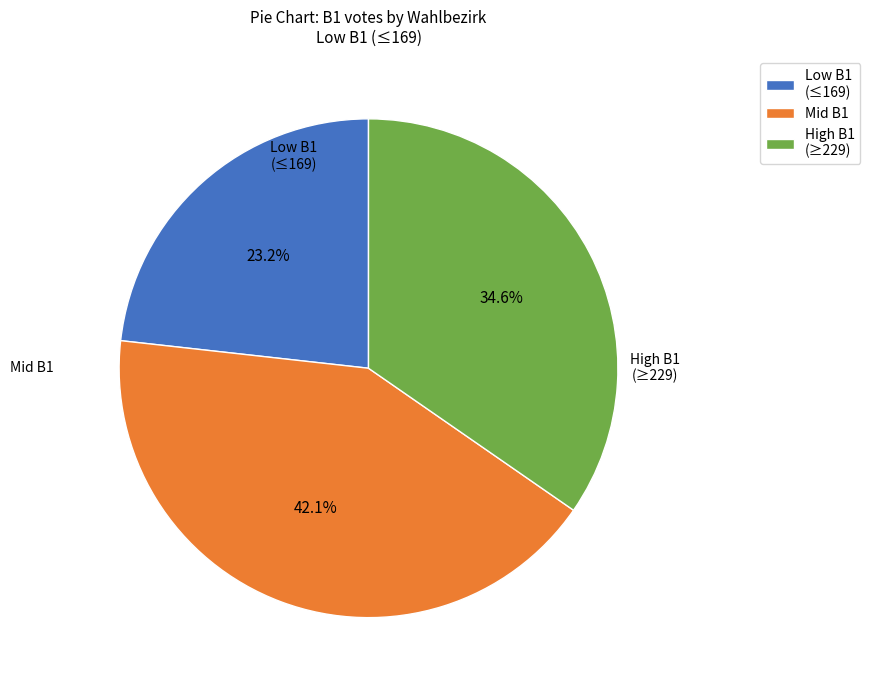

Count the number of slices in the pie.

3